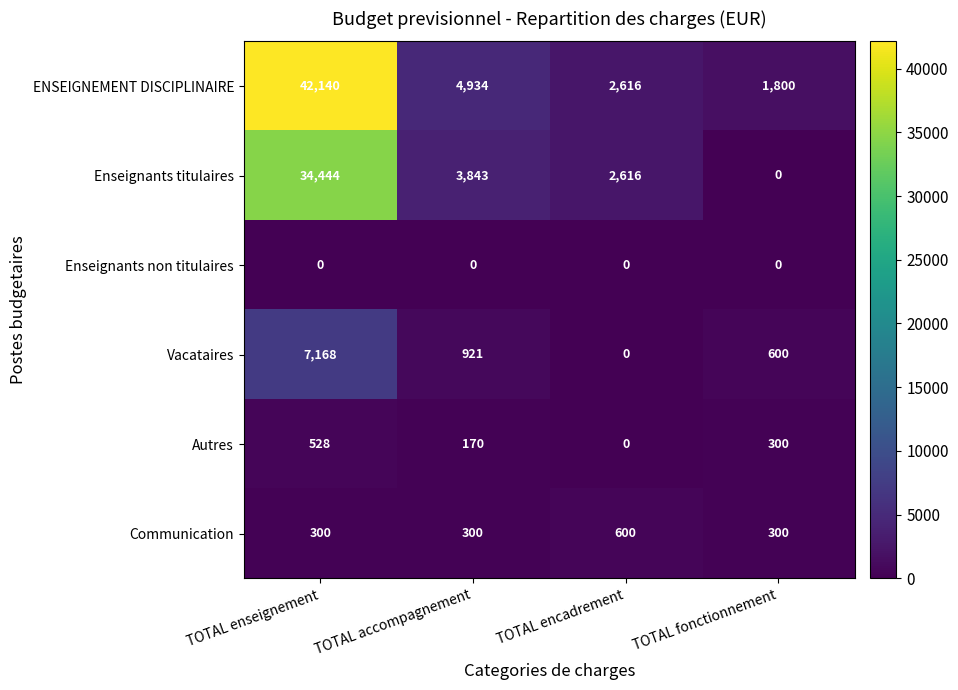

What is the difference between the Enseignants titulaires values at TOTAL encadrement and TOTAL accompagnement?

1227